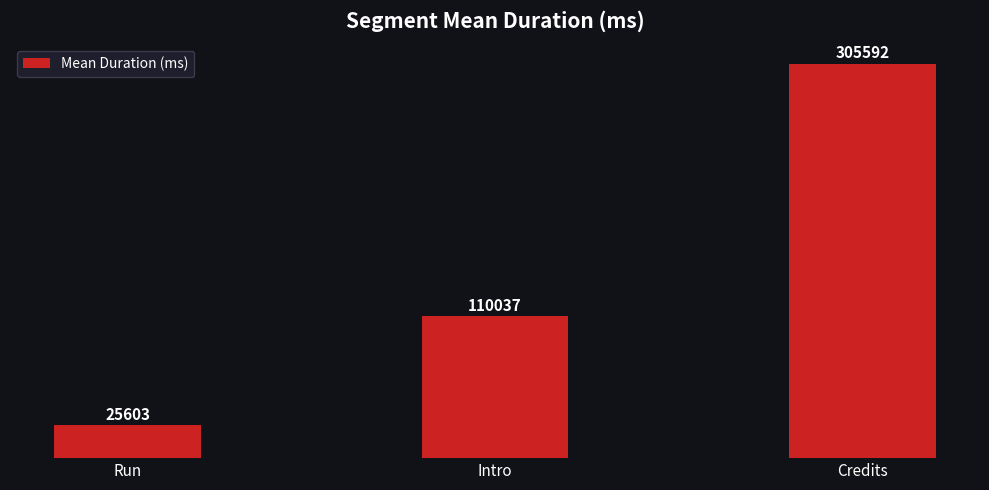

List the labels in order of value, smallest first.

Run, Intro, Credits